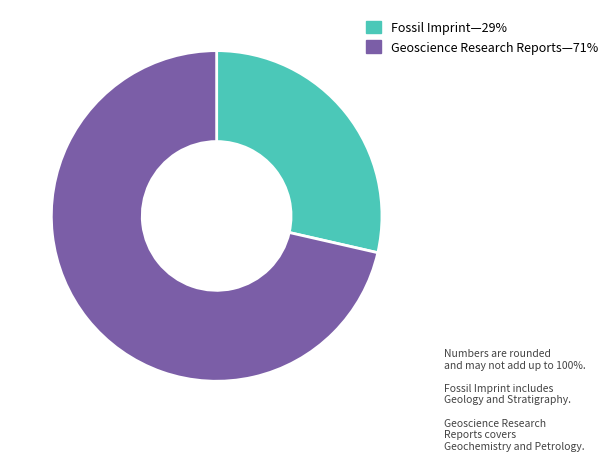

Is there a majority slice in this chart?

Yes